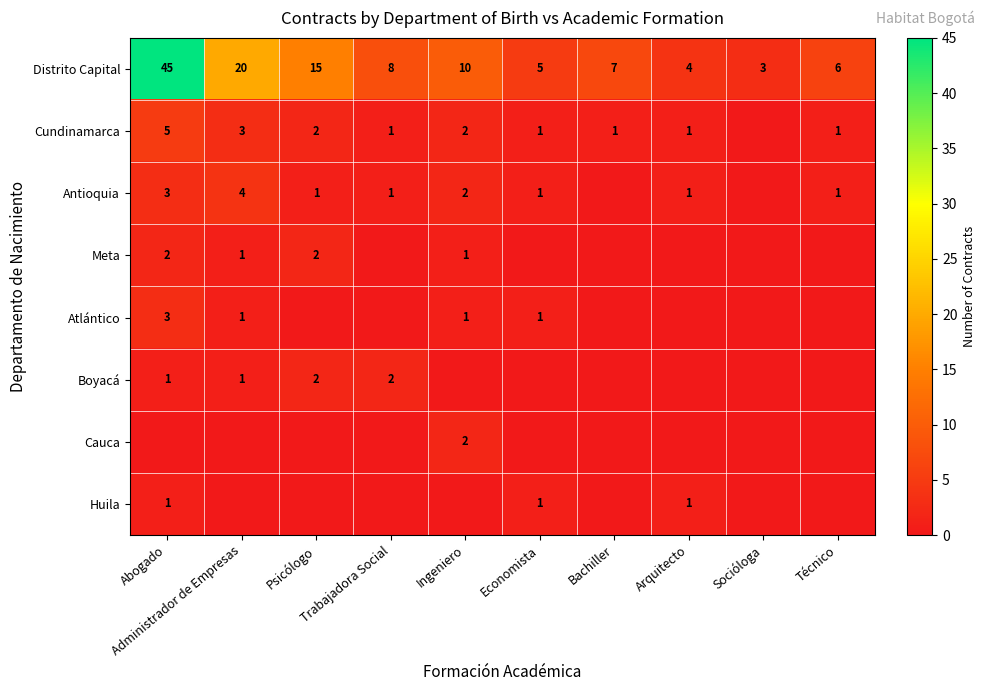

Which series has the largest range (max minus min)?

Distrito Capital